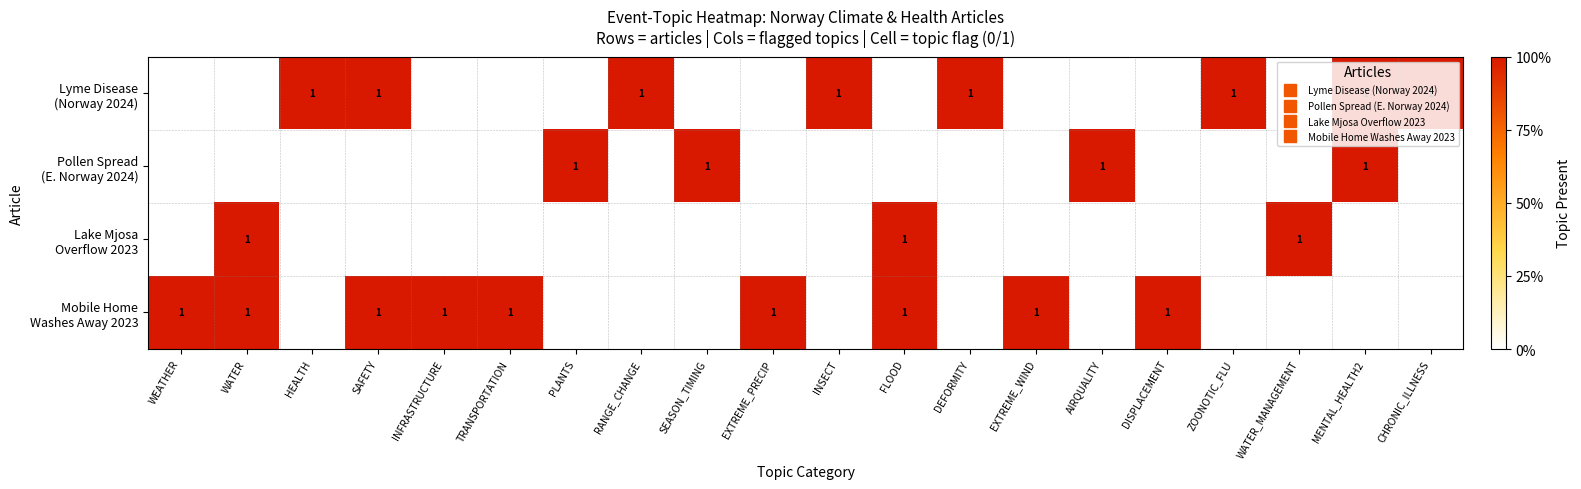

Is the value of Lyme Disease (Norway 2024) at WATER_MANAGEMENT greater than the value of Mobile Home Washes Away 2023 at CHRONIC_ILLNESS?

No